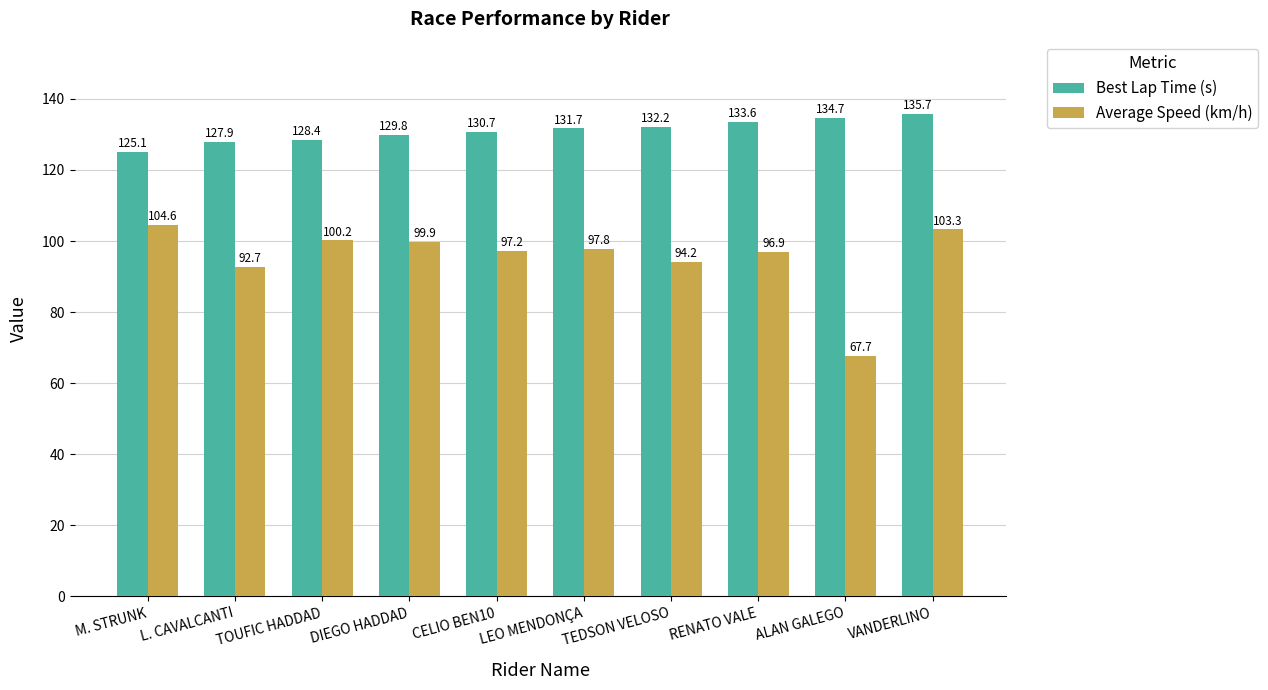

How many bars are there in total?

20